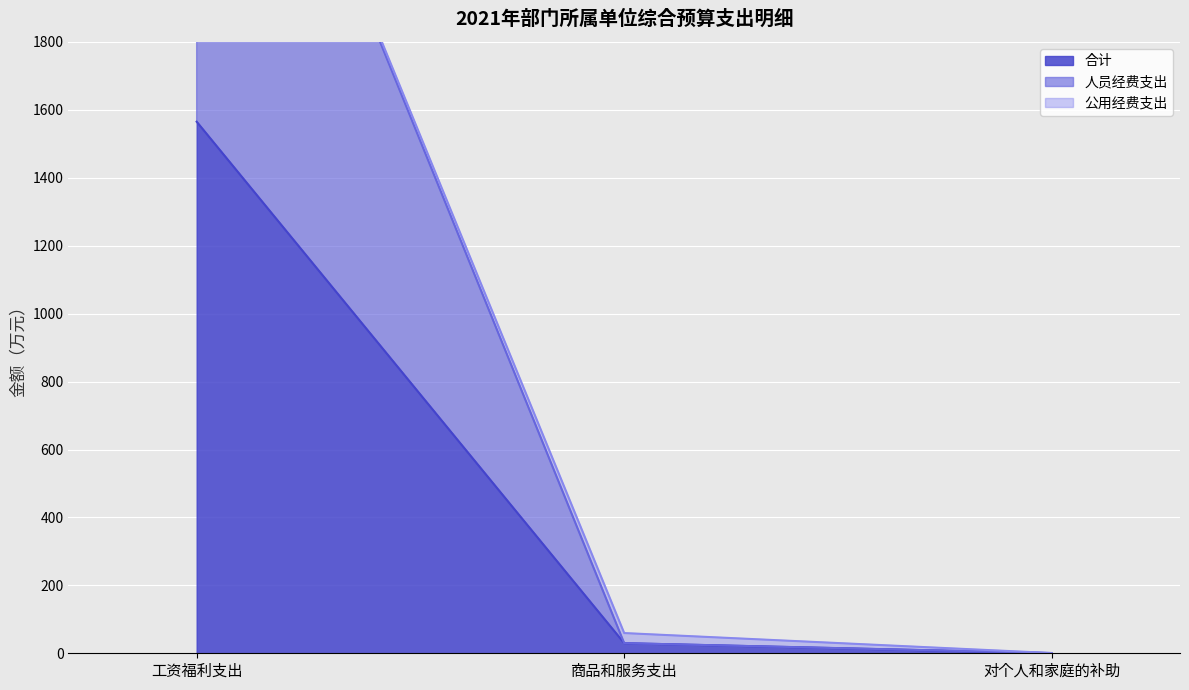

What is the approximate value of 人员经费支出 at 商品和服务支出?

29.8